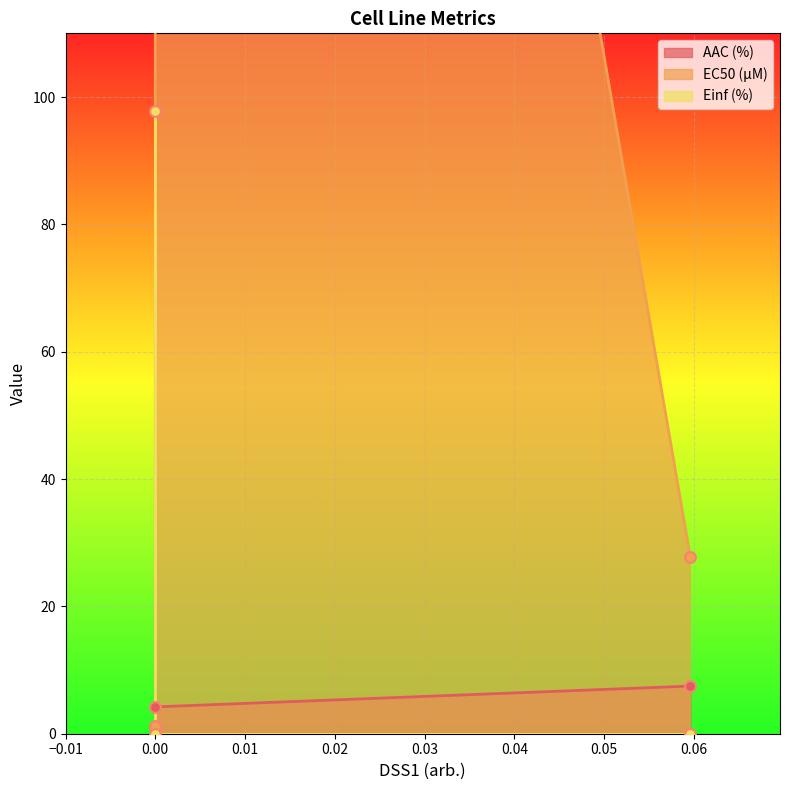

Which series contains the lowest Y value?

Einf (%)